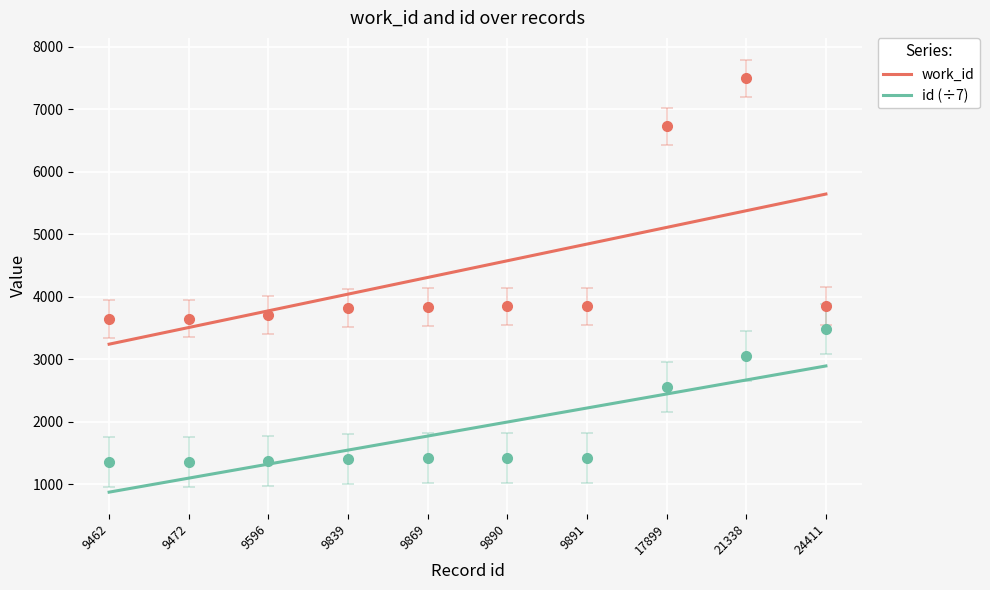

What is the average value of the work_id series?

4441.5